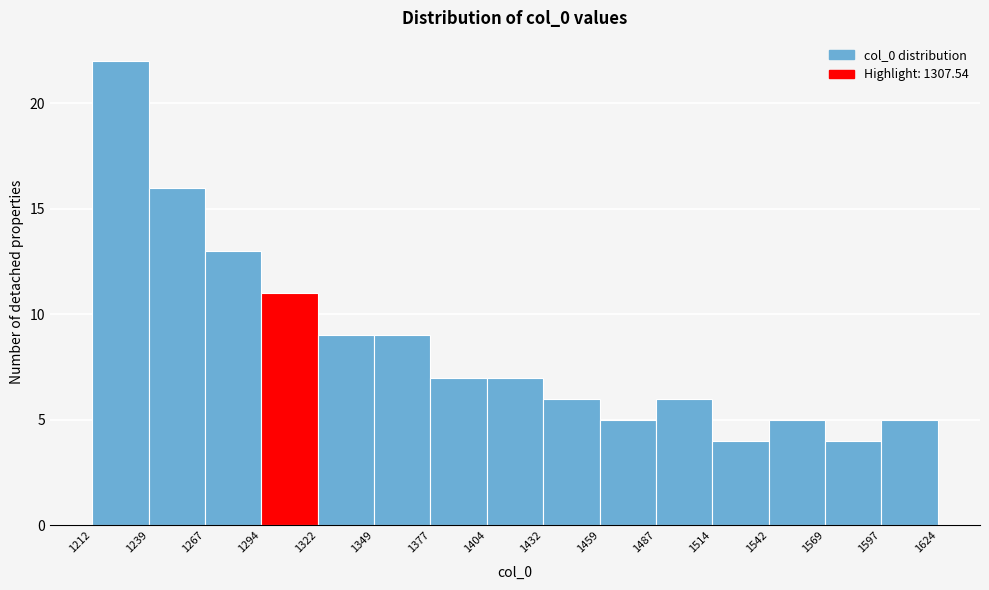

How tall is the bar that spans 1349 to 1377 on the x-axis? The values are not printed on the chart, so give them approximately, as read against the axis.

9